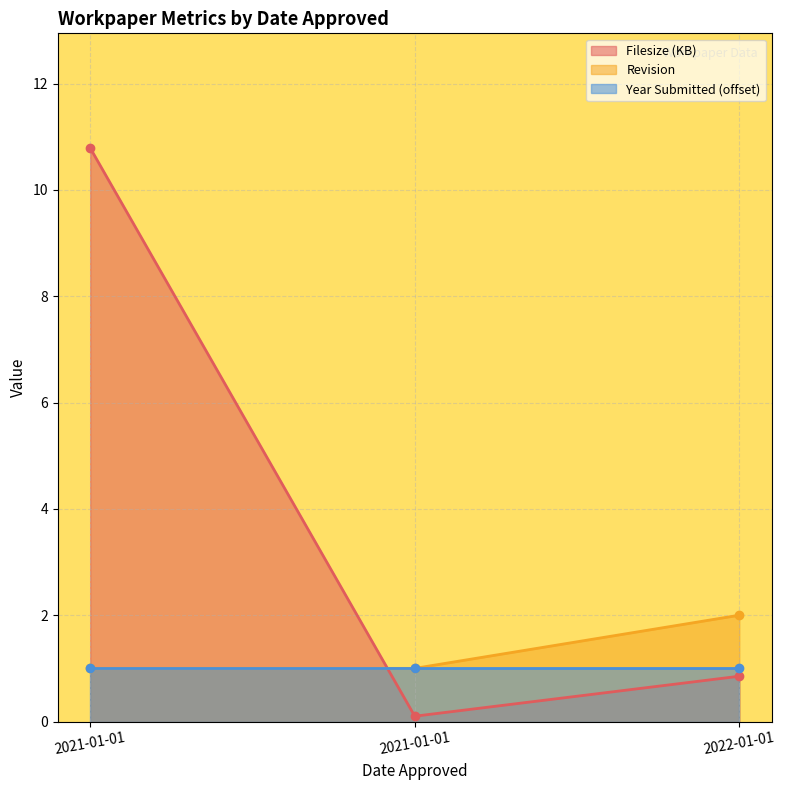

Rank the series at 2021-01-01 from highest to lowest value.

Filesize, Revision